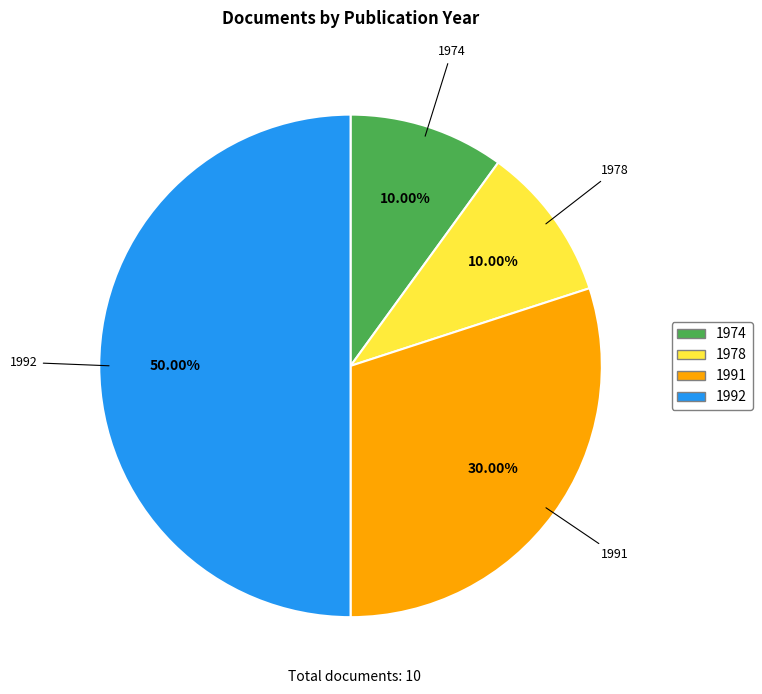

What is the ratio of the value at 1974 to the value at 1991?

0.3